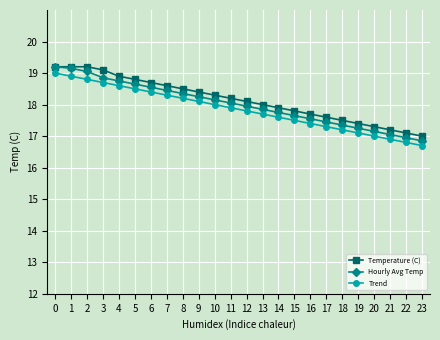

What is the difference between the highest and lowest values at 7?

0.3